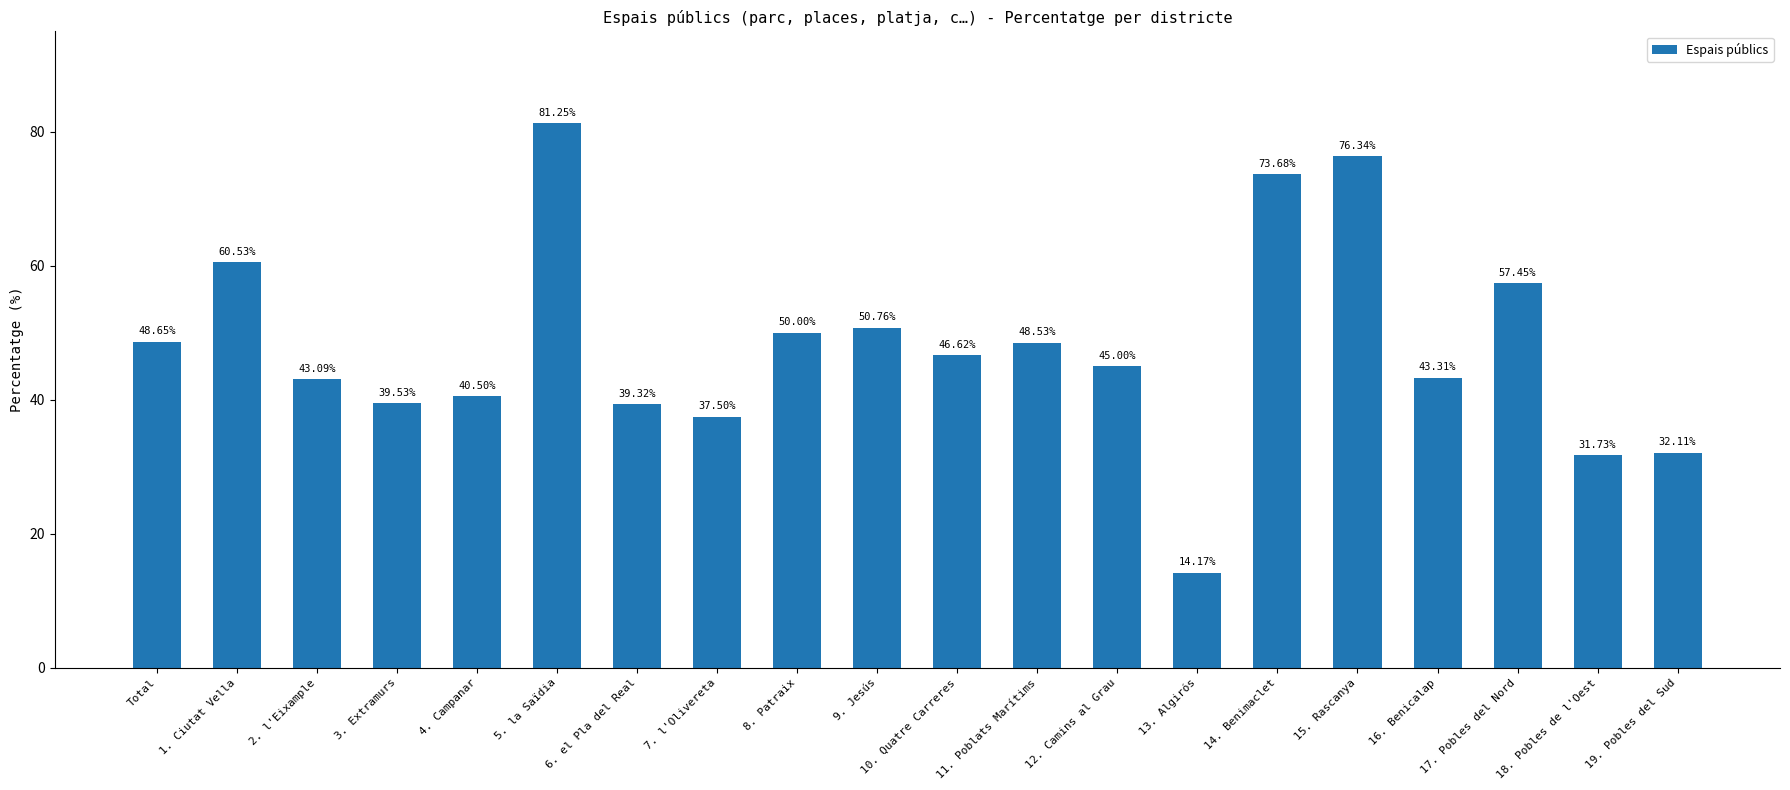

The value at Total is 86.0. True or false?

False